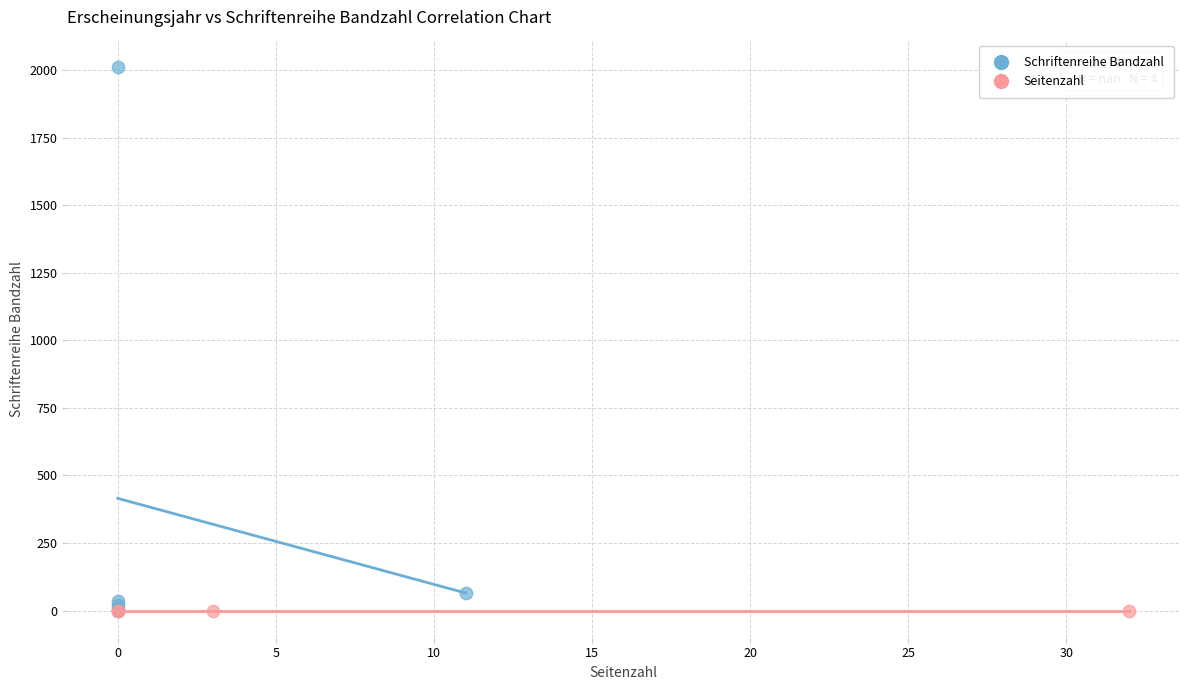

Which series contains the highest Y value?

Schriftenreihe Bandzahl